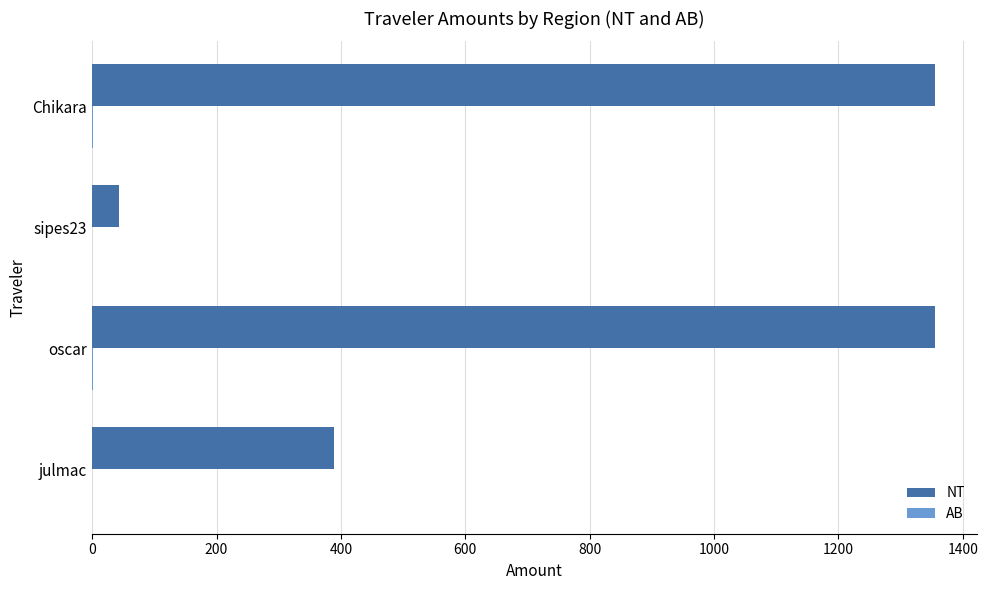

Which series has the widest spread of values?

NT